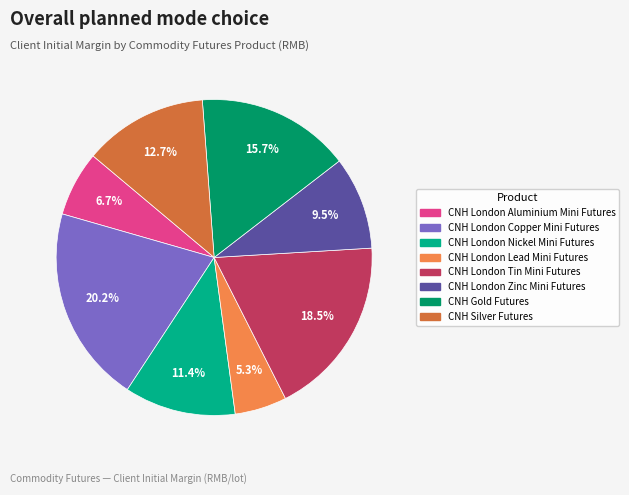

Does CNH London Lead Mini Futures represent more than half of the total?

No